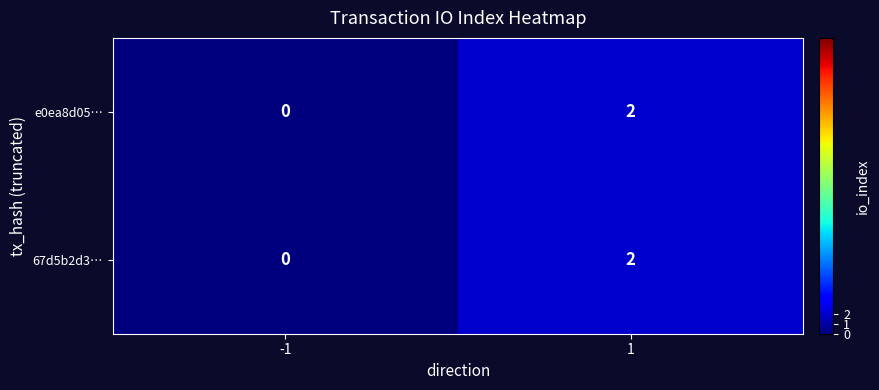

The e0ea8d05… series shows 1 at 1. True or false?

False